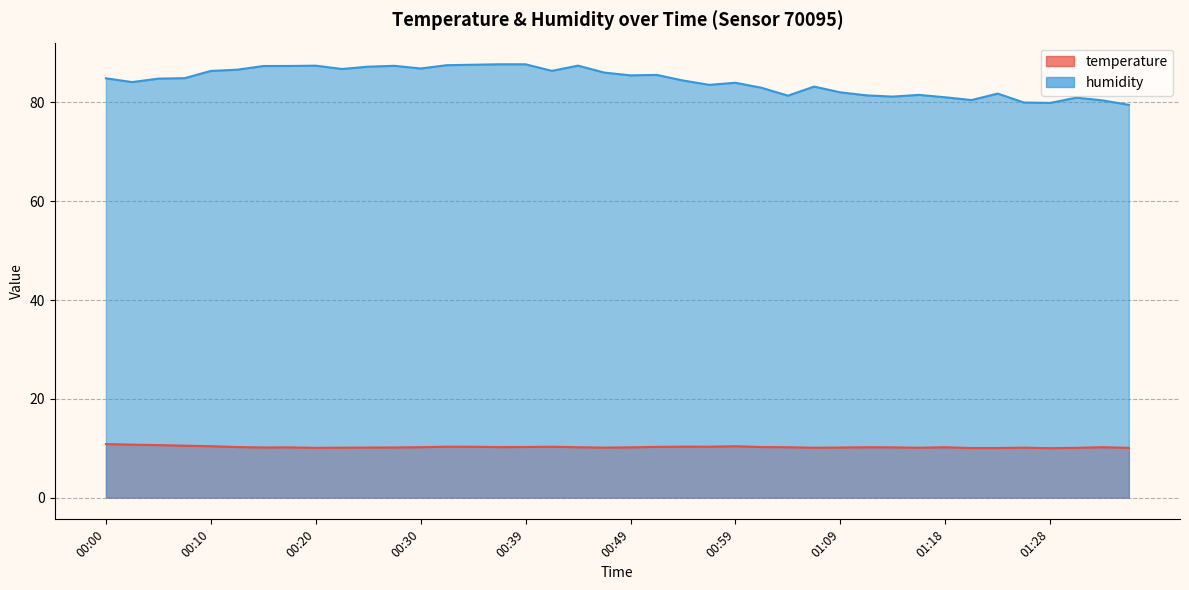

Rank the series at 00:59 from highest to lowest value.

humidity, temperature